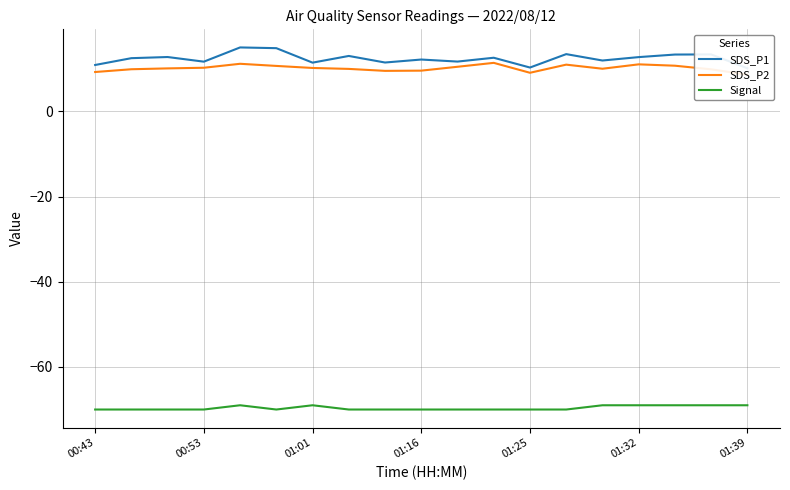

What is the difference between the SDS_P1 values at 10 and 00:43?

0.8